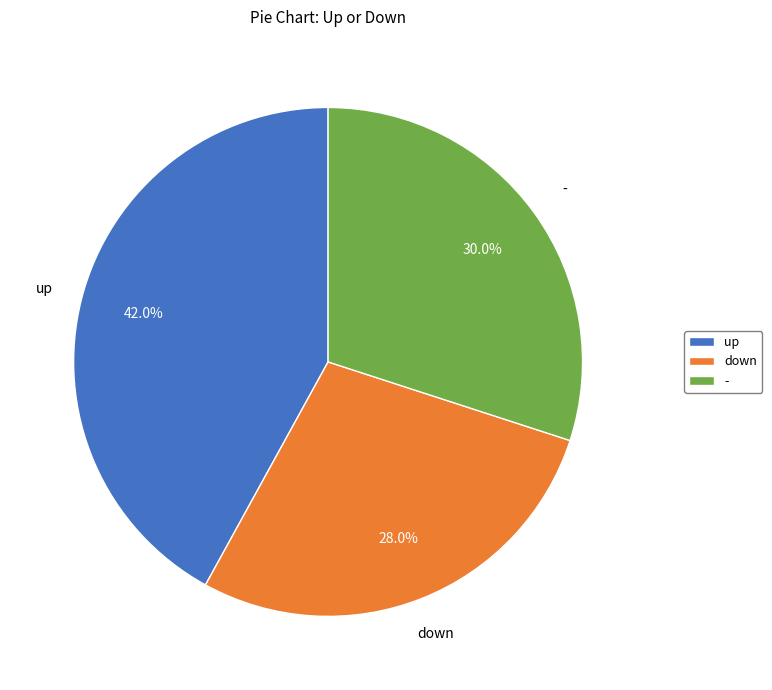

Count the number of slices in the pie.

3